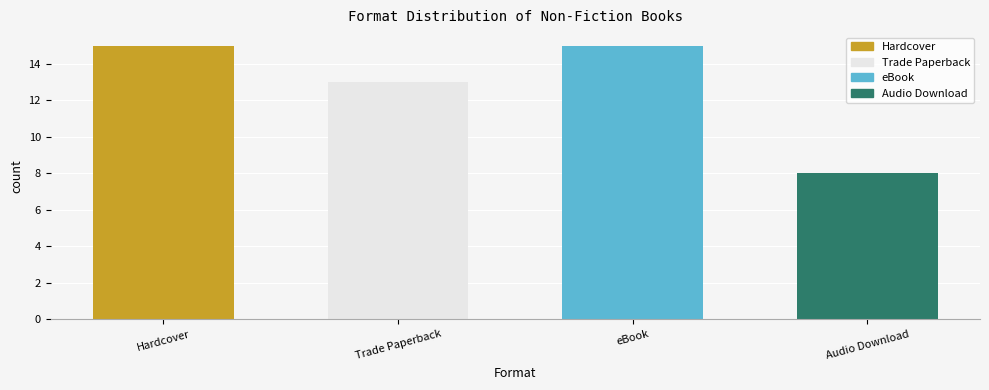

Are the bars grouped side by side (vs. stacked)?

No